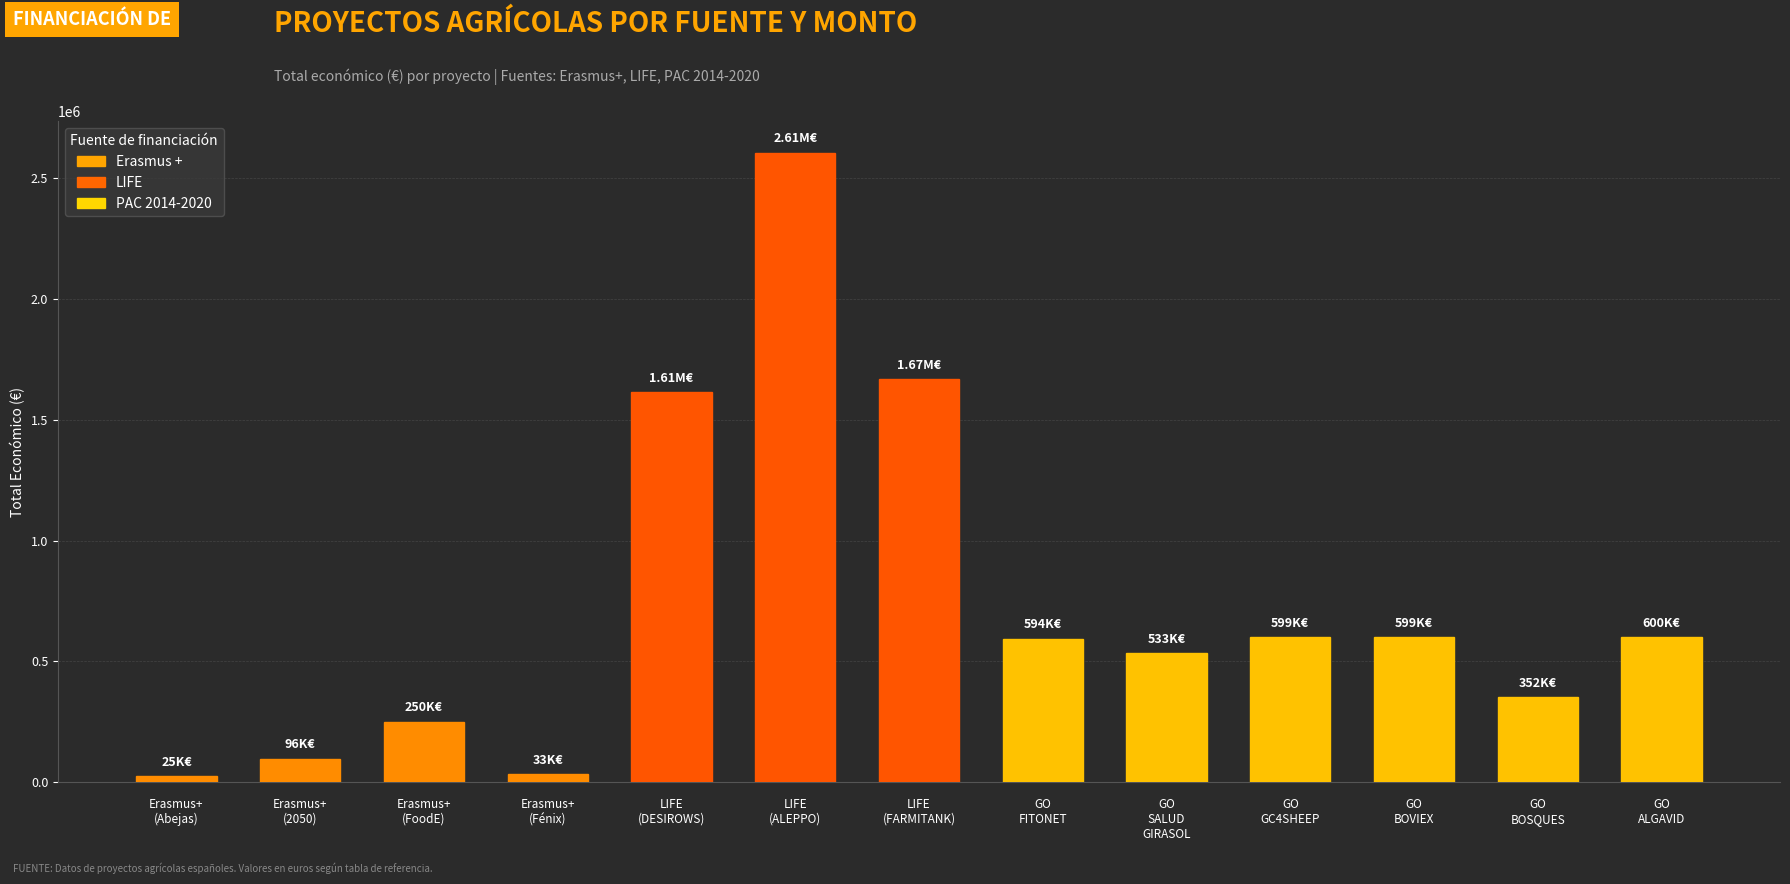

What is the sum of all values?

9571194